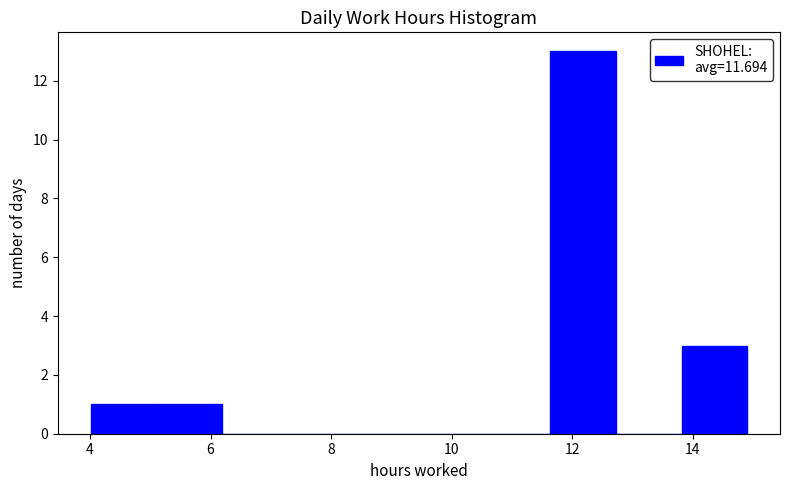

How tall is the bar that spans 13.8 to 15.0 on the x-axis? Neither the bar edges nor the heights are printed on the chart, so give them approximately, as read against the axes.

3